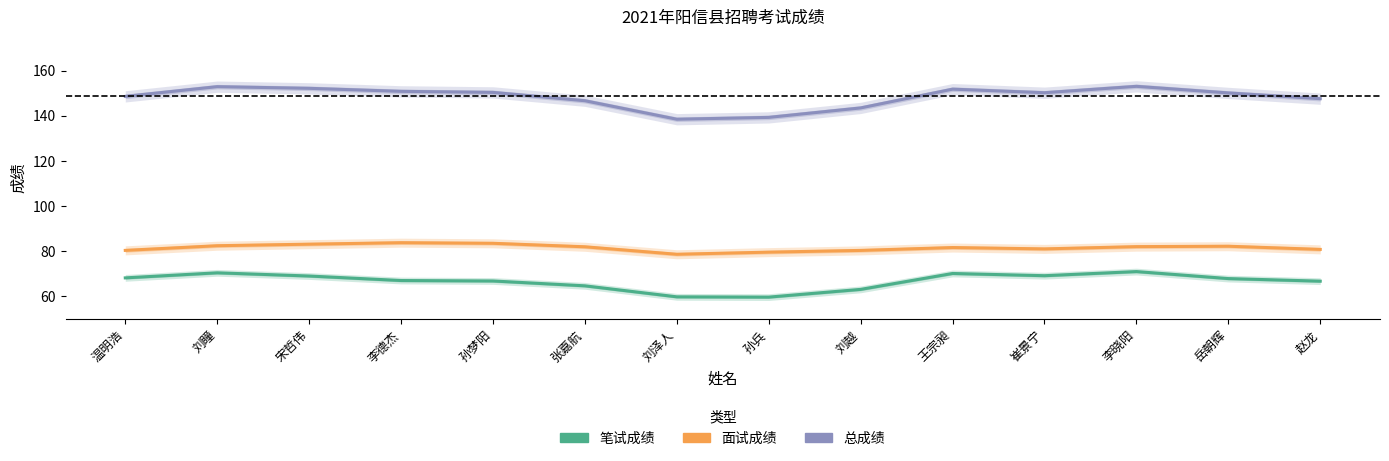

True or false: 总成绩 and 面试成绩 cross at least once.

False